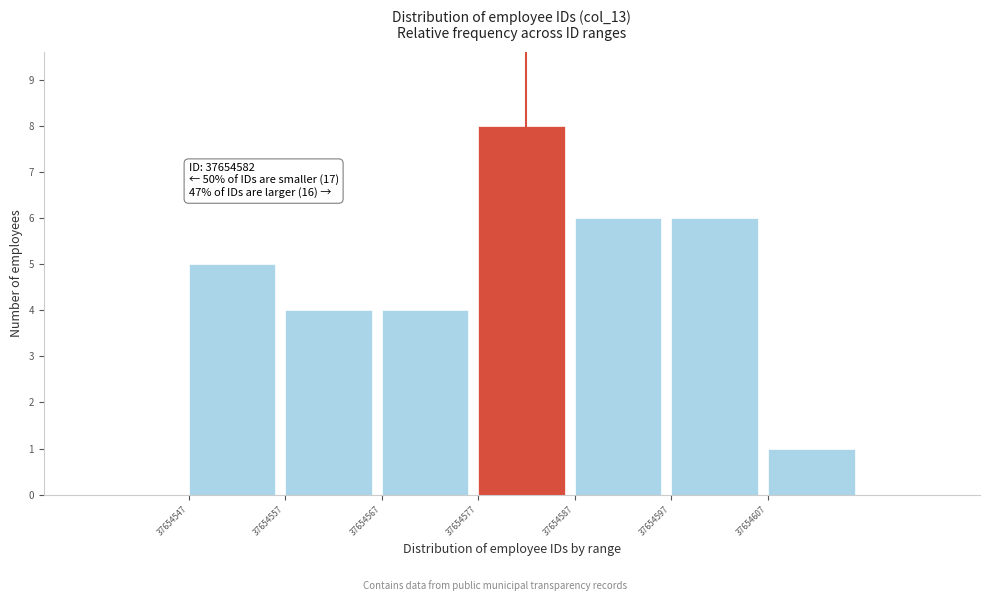

Over which range of the x-axis is the bar tallest?

37654577 to 37654587